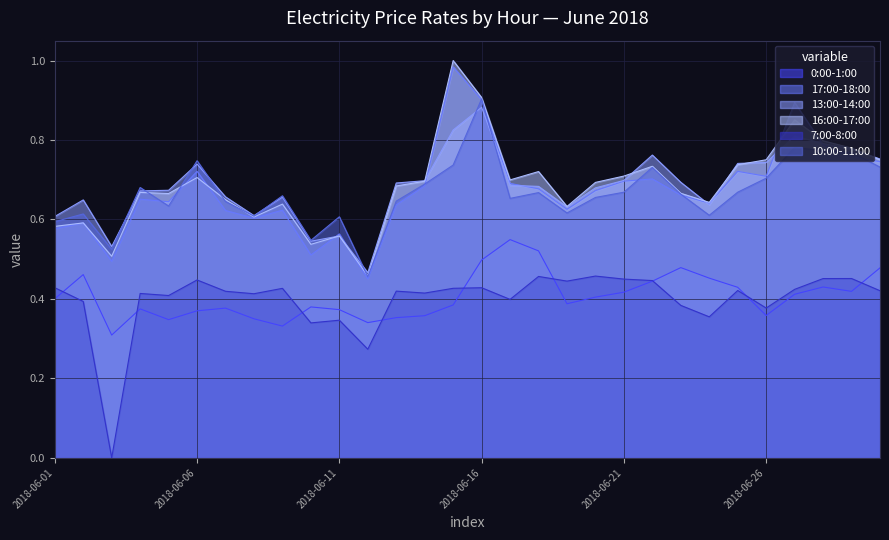

Rank the series by their maximum value, from highest to lowest.

16:00-17:00, 17:00-18:00, 10:00-11:00, 13:00-14:00, 0:00-1:00, 7:00-8:00